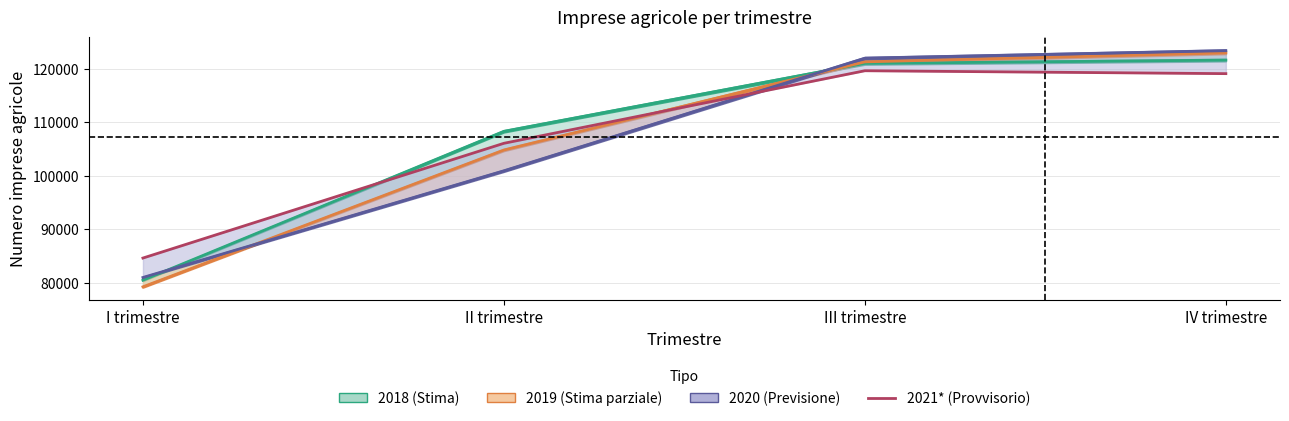

What is the smallest value displayed?

84629